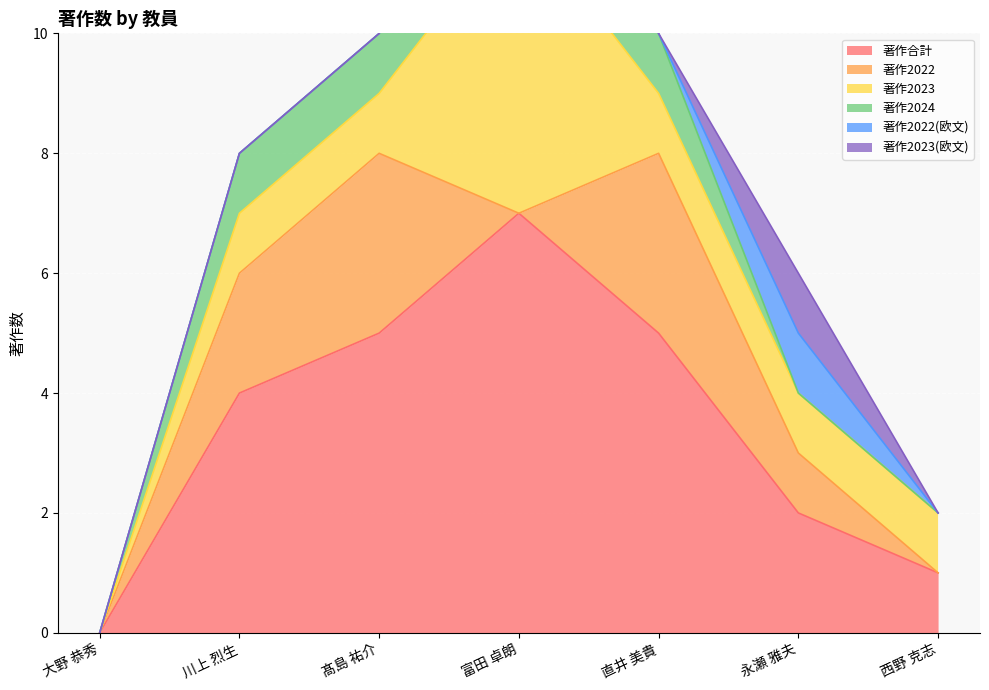

At which label is 著作2024 closest to 1?

川上 烈生